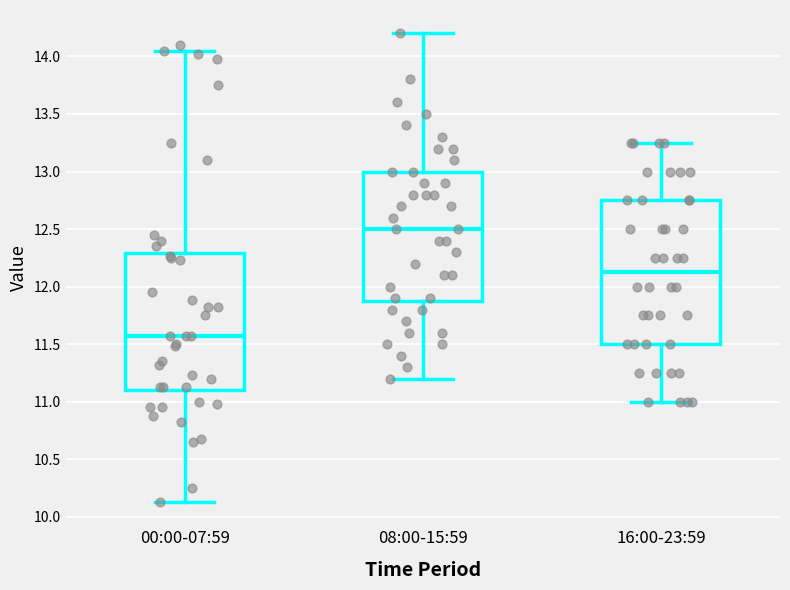

Reading left to right, transcribe this box plot: for each box, give where its median line is, the range the box spans, and where its two whiskers end, as read against the y-axis. The values are not printed on the chart, so give them approximately, as read against the axis.

00:00-07:59: median 11.55, box 11.10 to 12.30, whiskers 10.15 to 14.05
08:00-15:59: median 12.50, box 11.90 to 13.00, whiskers 11.20 to 14.20
16:00-23:59: median 12.15, box 11.50 to 12.75, whiskers 11.00 to 13.25